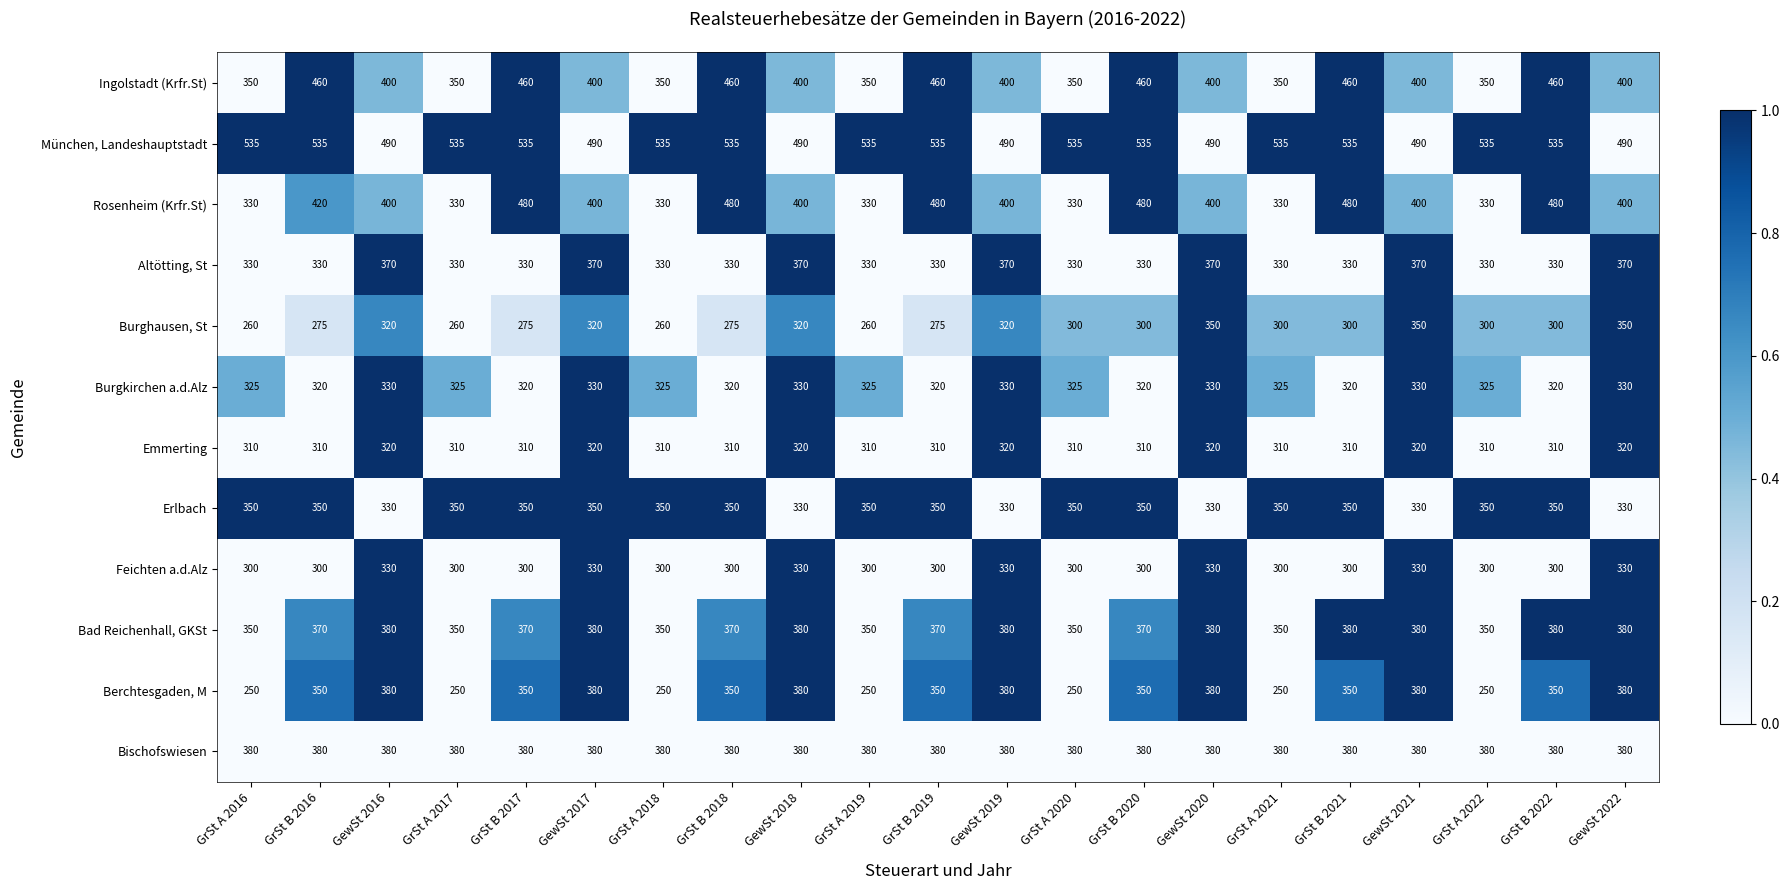

Is it true that München, Landeshauptstadt equals 834 at GrSt B 2016?

False